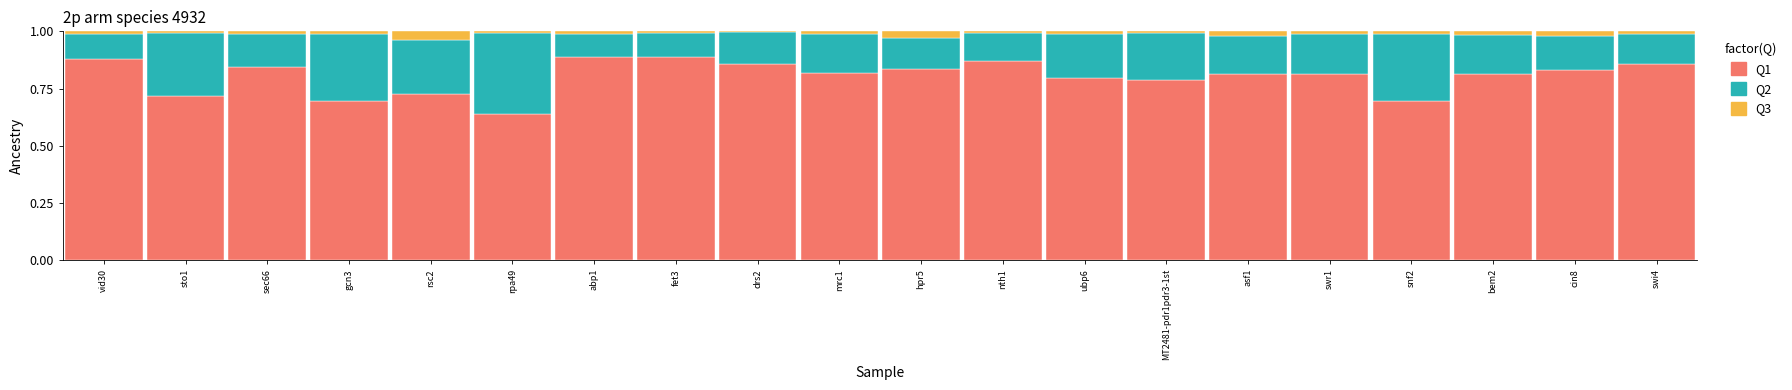

Is it true that Q1 equals 0.8 at hpr5?

True